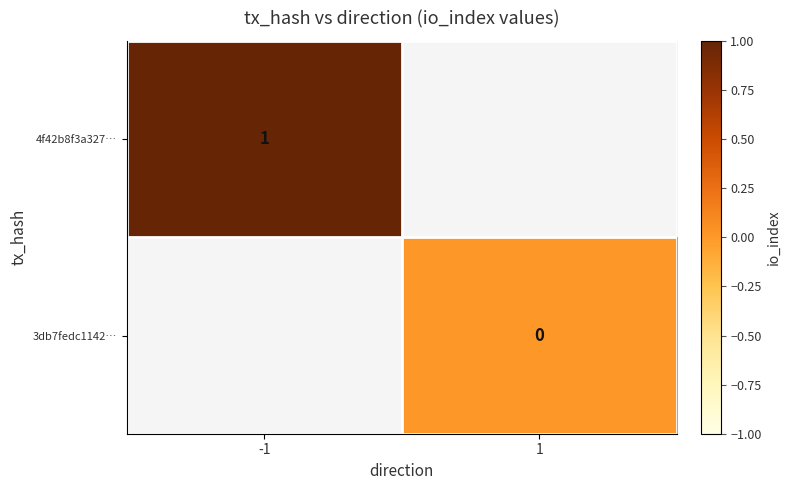

What is the maximum value shown in the chart?

1.0